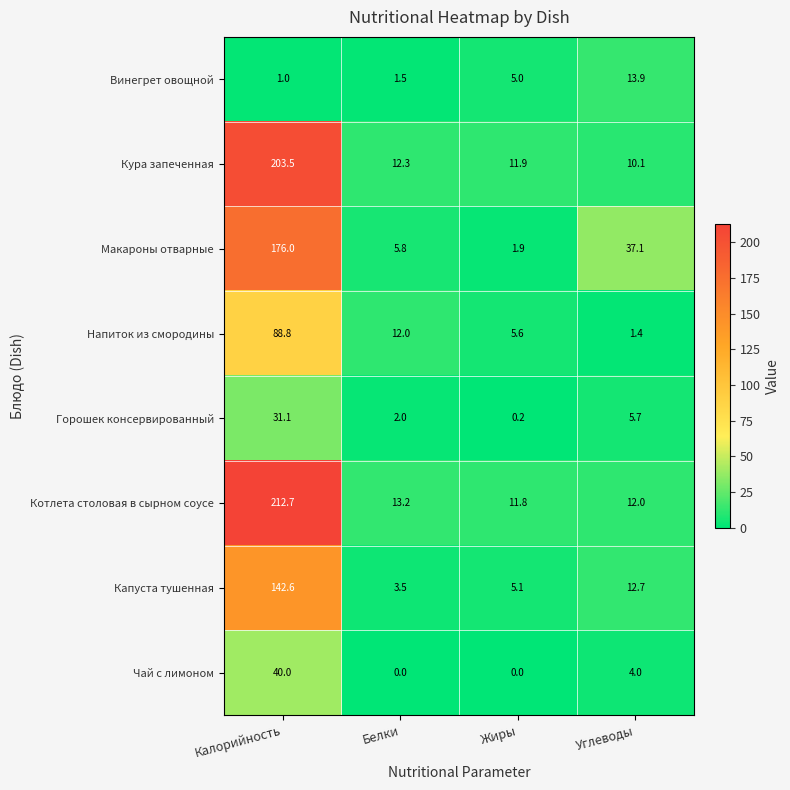

True or false: Макароны отварные has a value of 0.7 at Жиры.

False